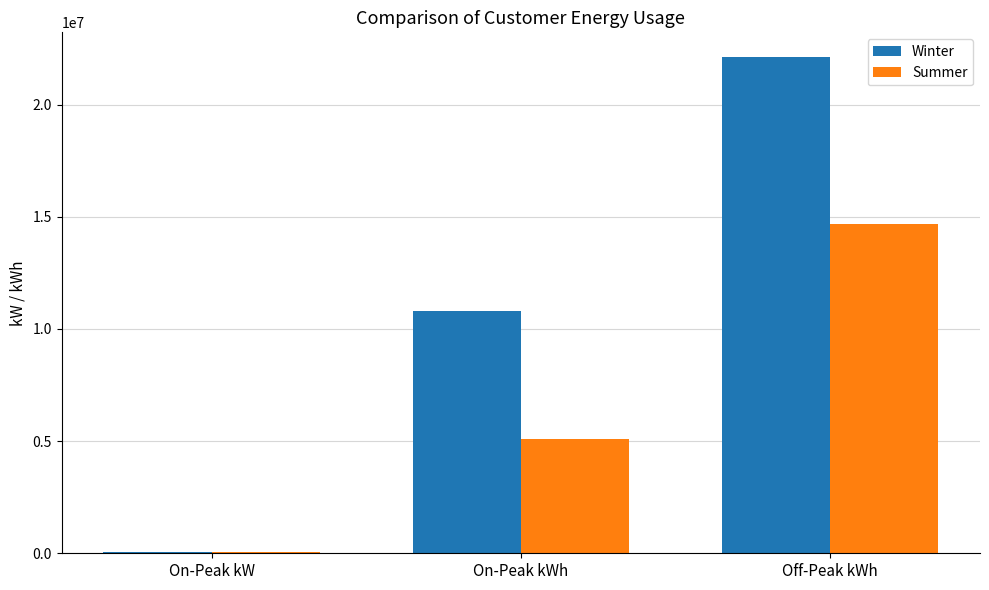

What is the total value across all series at Off-Peak kWh?

36799804.9